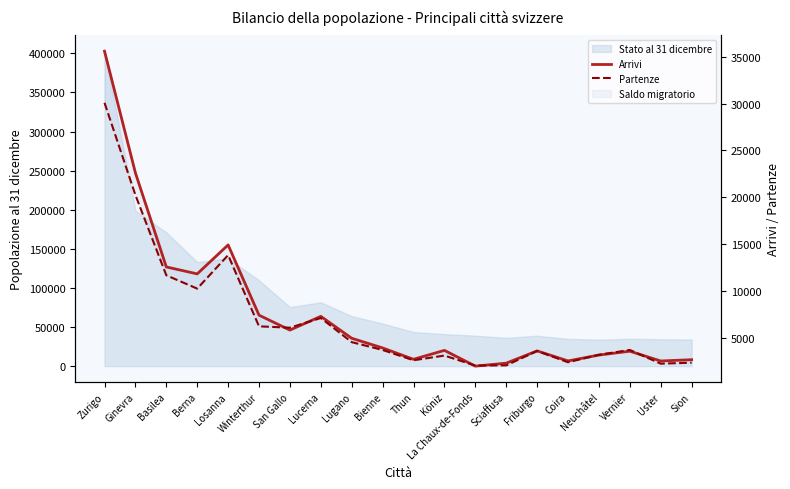

Reading right to left, what are all the values shown in this chart?

Arrivi: Sion=2656	Uster=2519	Vernier=3563	Neuchâtel=3153	Coira=2525	Friburgo=3598	Sciaffusa=2286	La Chaux-de-Fonds=1971	Köniz=3653	Thun=2699	Bienne=3912	Lugano=4945	Lucerna=7285	San Gallo=5820	Winterthur=7412	Losanna=14910	Berna=11819	Basilea=12561	Ginevra=22604	Zurigo=35598
Partenze: Sion=2338	Uster=2235	Vernier=3697	Neuchâtel=3182	Coira=2384	Friburgo=3585	Sciaffusa=2053	La Chaux-de-Fonds=2030	Köniz=3097	Thun=2596	Bienne=3695	Lugano=4532	Lucerna=7107	San Gallo=6072	Winterthur=6219	Losanna=13822	Berna=10247	Basilea=11667	Ginevra=20234	Zurigo=30086